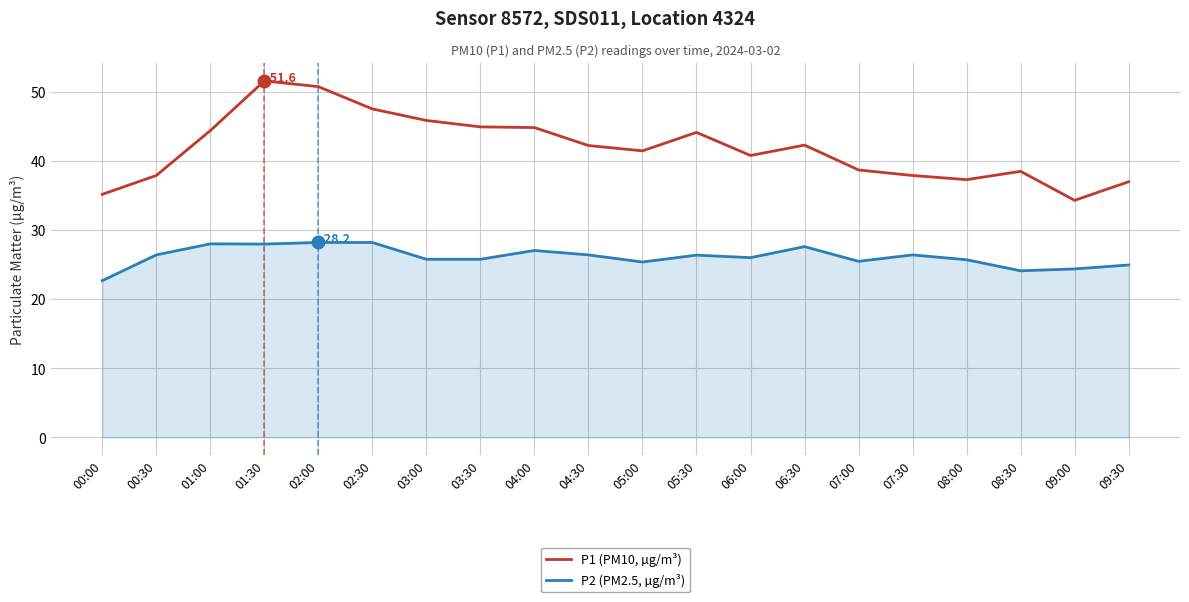

What position from the right is 06:00?

8